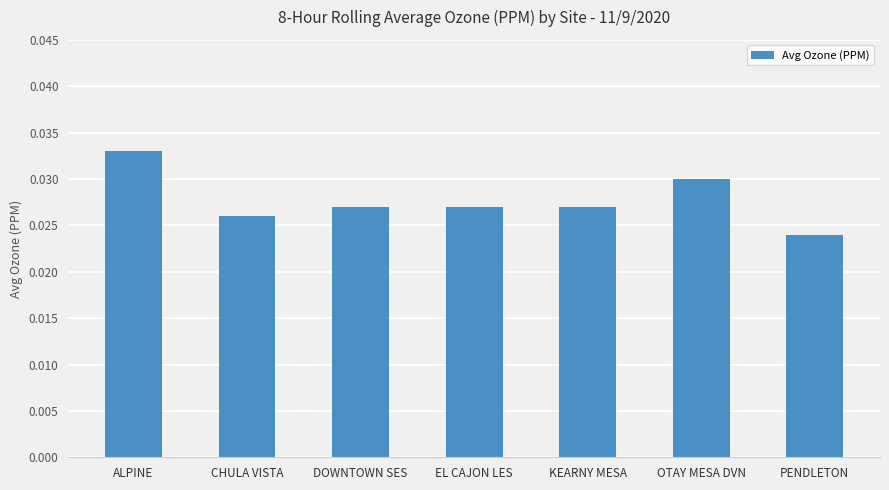

Between OTAY MESA DVN and CHULA VISTA, which is larger?

OTAY MESA DVN